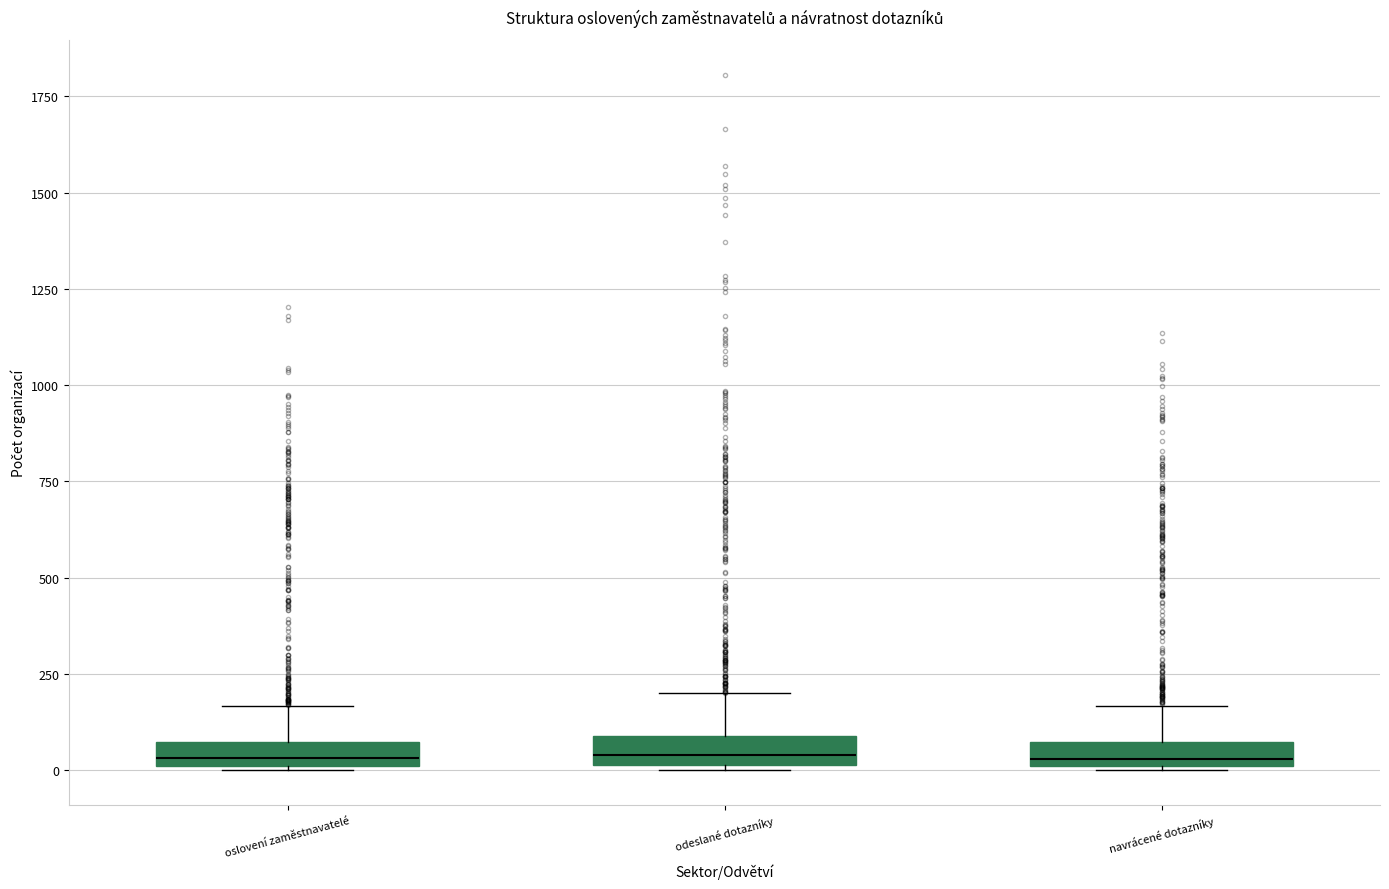

Where is the upper edge of the box for navrácené dotazníky on the y-axis? The values are not printed on the chart, so give them approximately, as read against the axis.

50